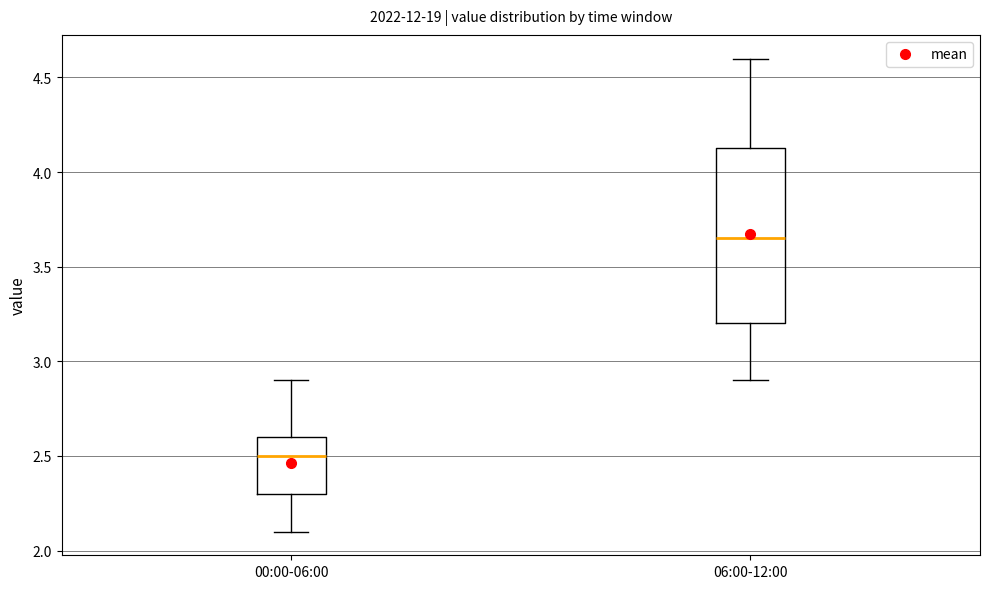

Reading left to right, read every box against the y-axis: the position of its median line, the range the box covers, and the ends of its whiskers. The values are not printed on the chart, so give them approximately, as read against the axis.

00:00-06:00: median 2.50, box 2.30 to 2.60, whiskers 2.10 to 2.90
06:00-12:00: median 3.65, box 3.20 to 4.15, whiskers 2.90 to 4.60